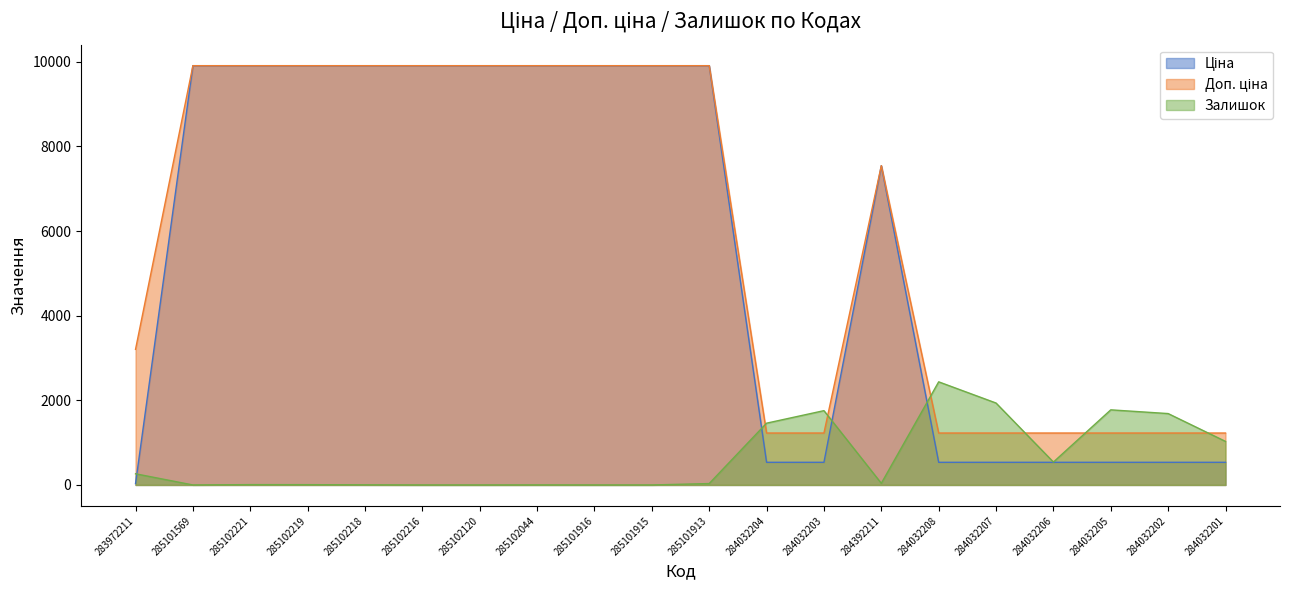

What is the difference between the highest and lowest values at 283972211?

3172.9